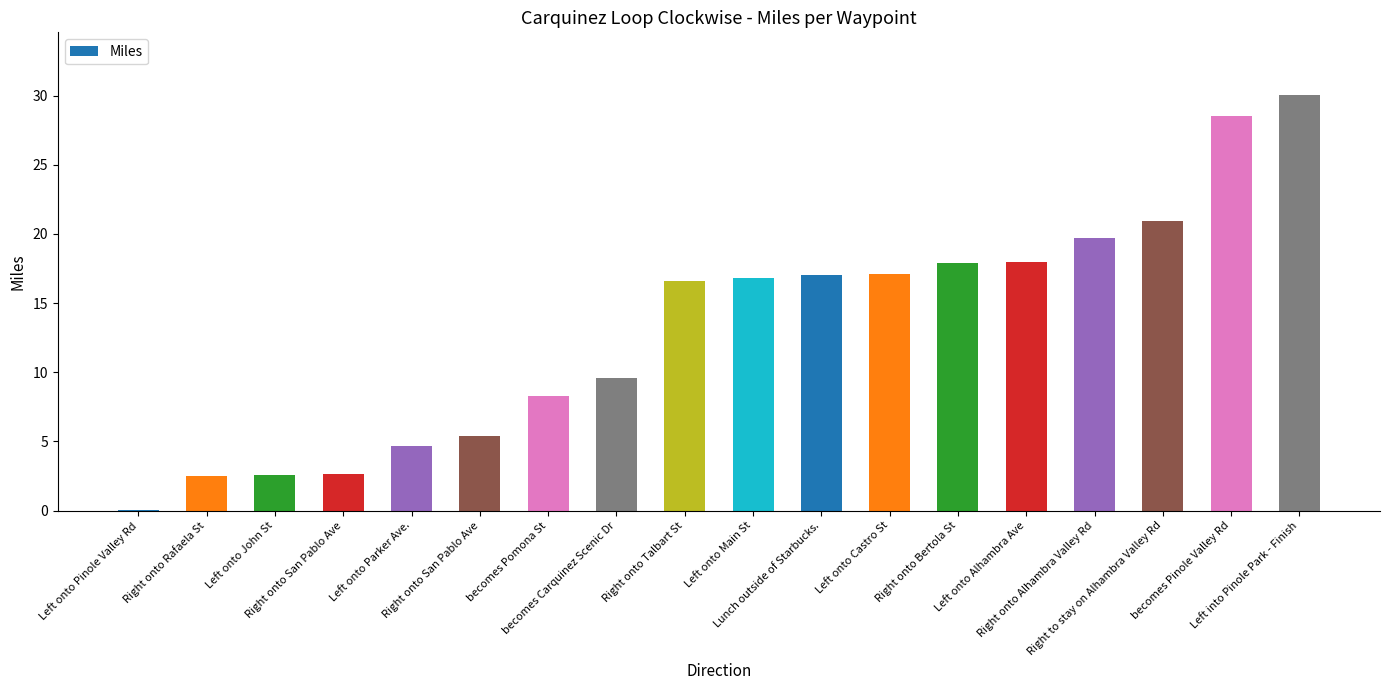

True or false: the data shows 25.9 at Lunch outside of Starbucks..

False